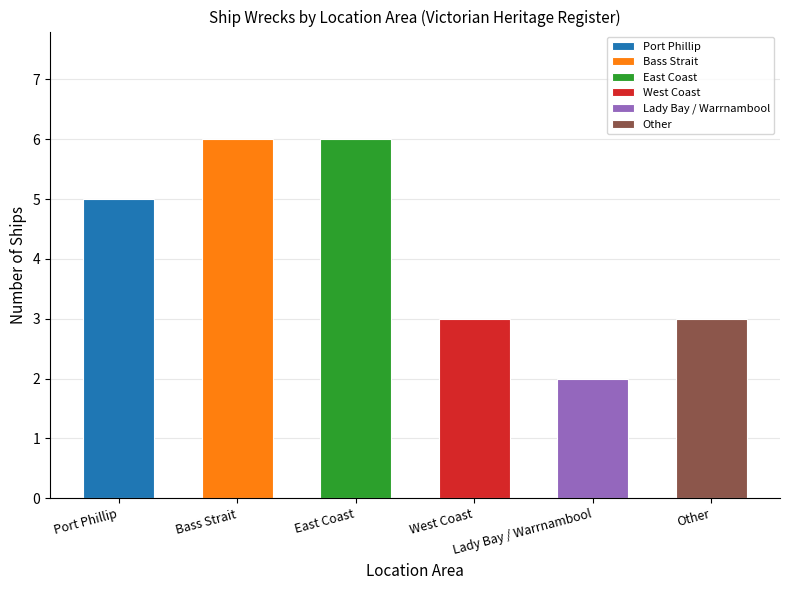

What is the change in value from Bass Strait to Lady Bay / Warrnambool?

-4